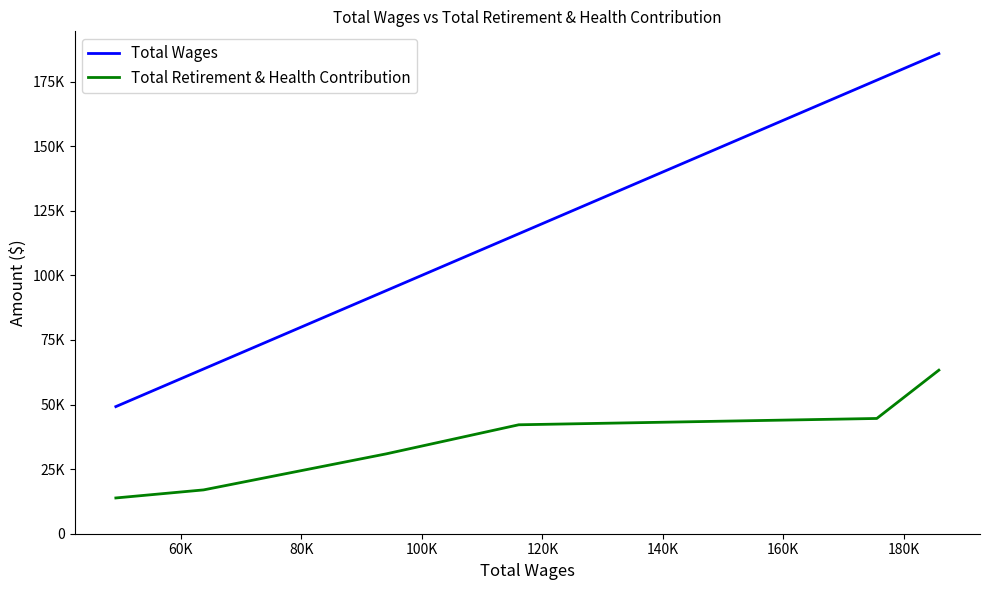

Does the chart display data point markers on the line(s)?

No